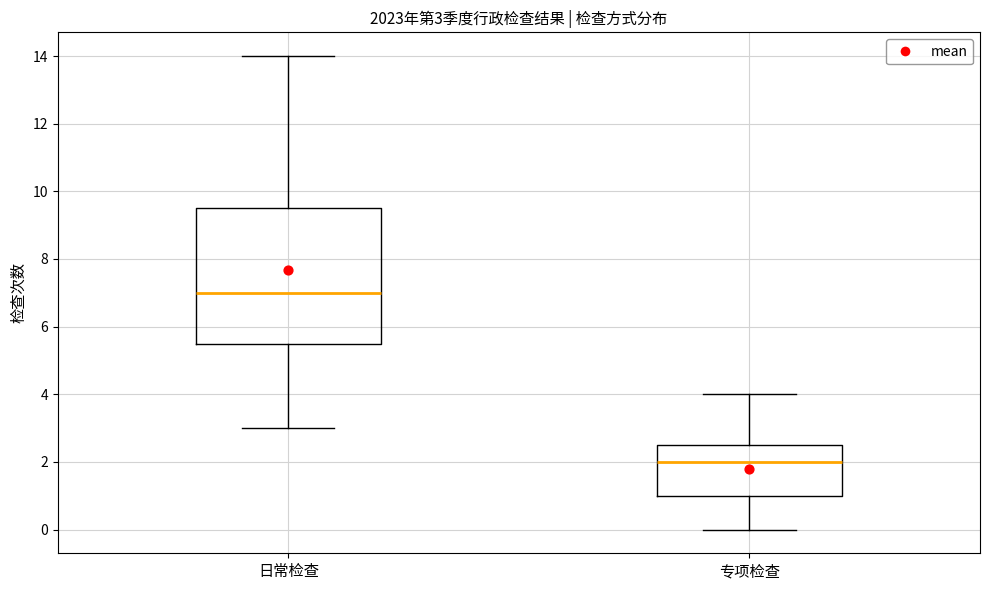

Which box is the tallest, from its lower edge to its upper edge?

日常检查